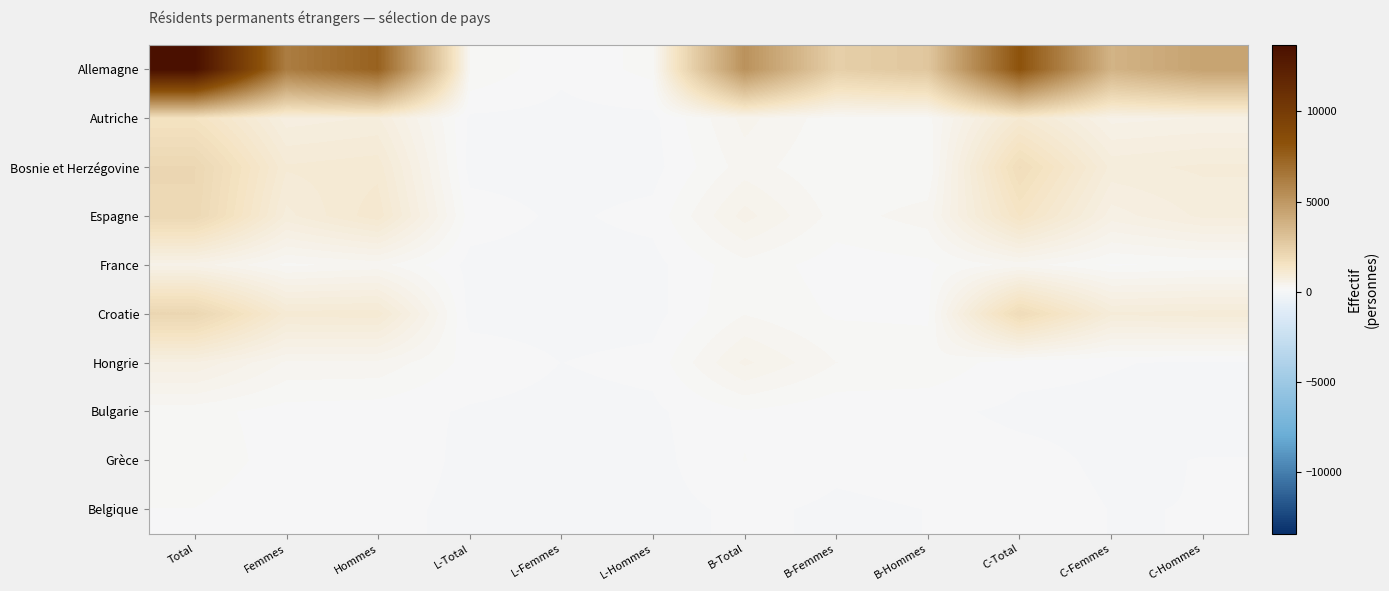

Rank the series at L-Femmes from highest to lowest value.

Allemagne, Hongrie, Espagne, Autriche, Bulgarie, Grèce, France, Bosnie et Herzégovine, Croatie, Belgique